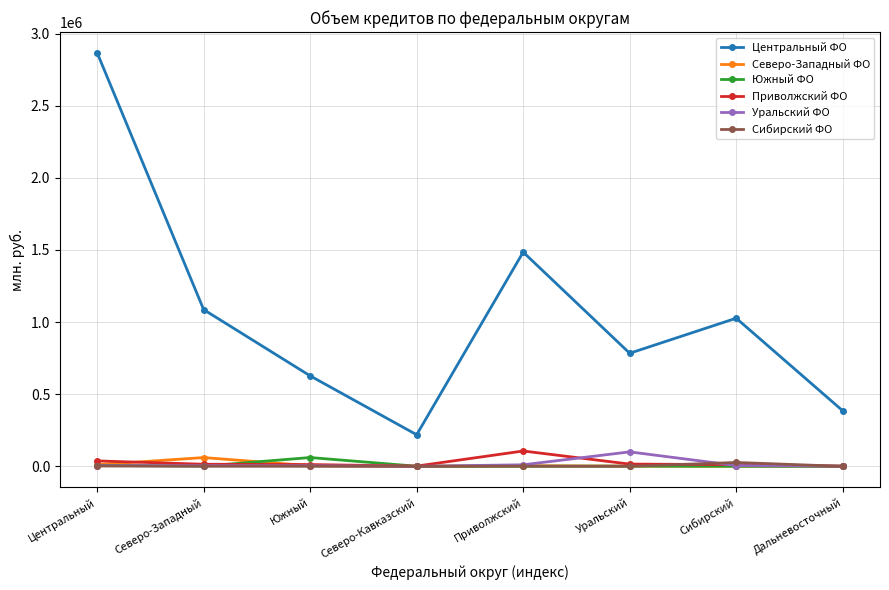

How many values in the Южный ФО series are below 1122?

4